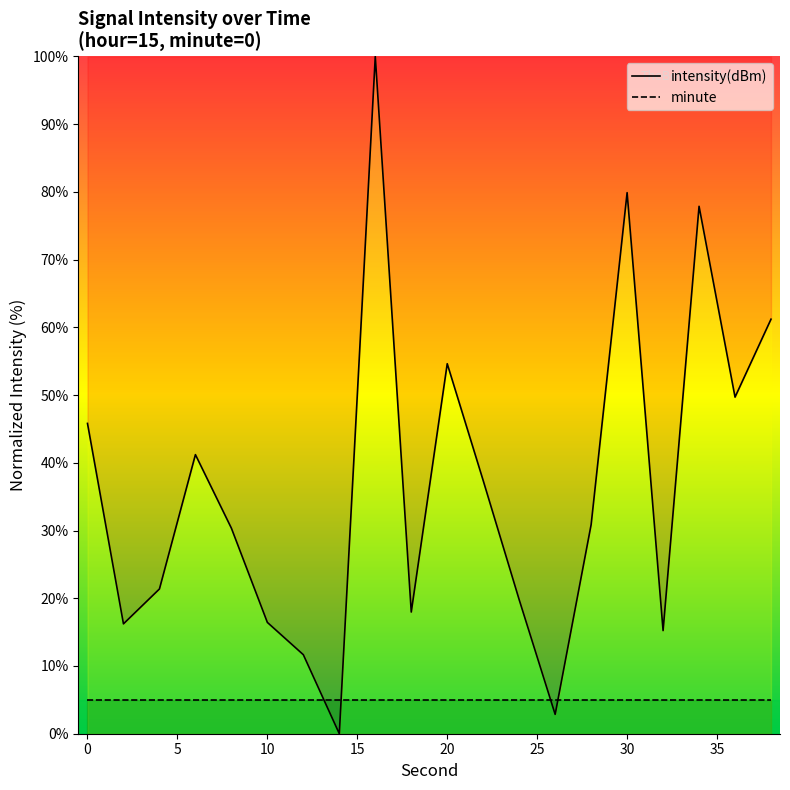

How many positive values does the intensity(dBm) series have?

19